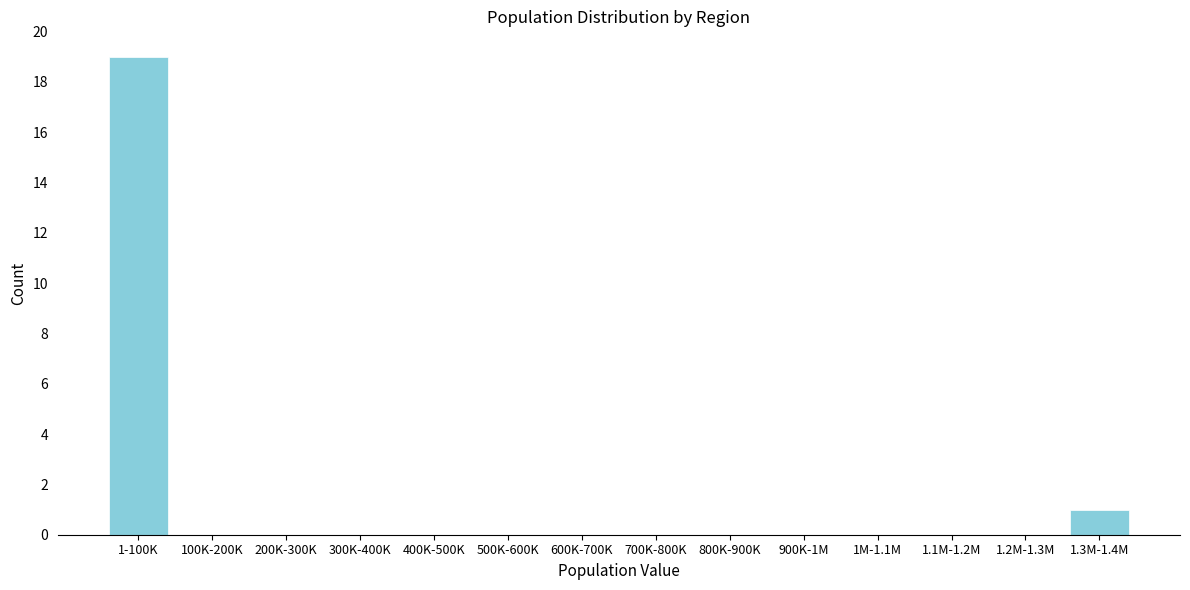

Reading left to right, transcribe all the data shown in this chart.

1-100K=19	100K-200K=0	200K-300K=0	300K-400K=0	400K-500K=0	500K-600K=0	600K-700K=0	700K-800K=0	800K-900K=0	900K-1M=0	1M-1.1M=0	1.1M-1.2M=0	1.2M-1.3M=0	1.3M-1.4M=1